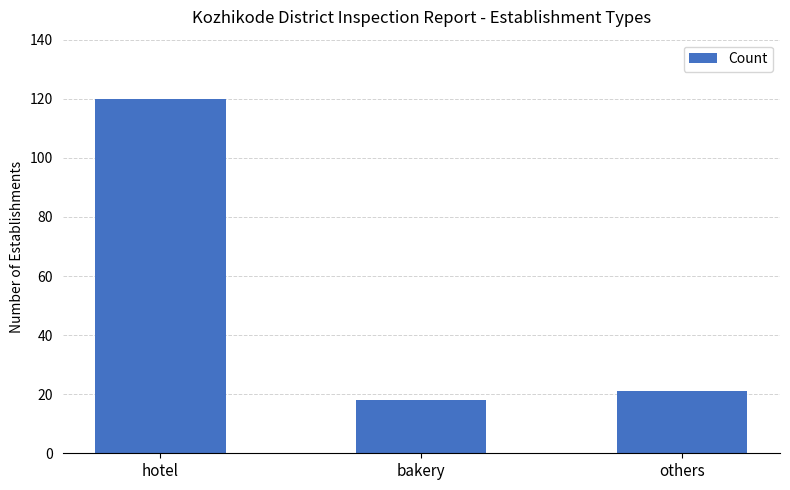

Reading left to right, transcribe all the data shown in this chart.

120	18	21